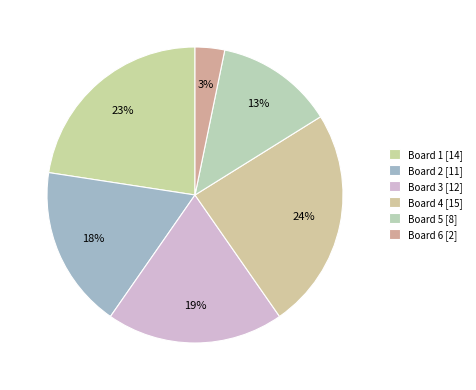

Rank the categories by value from highest to lowest.

Board 4, Board 1, Board 3, Board 2, Board 5, Board 6